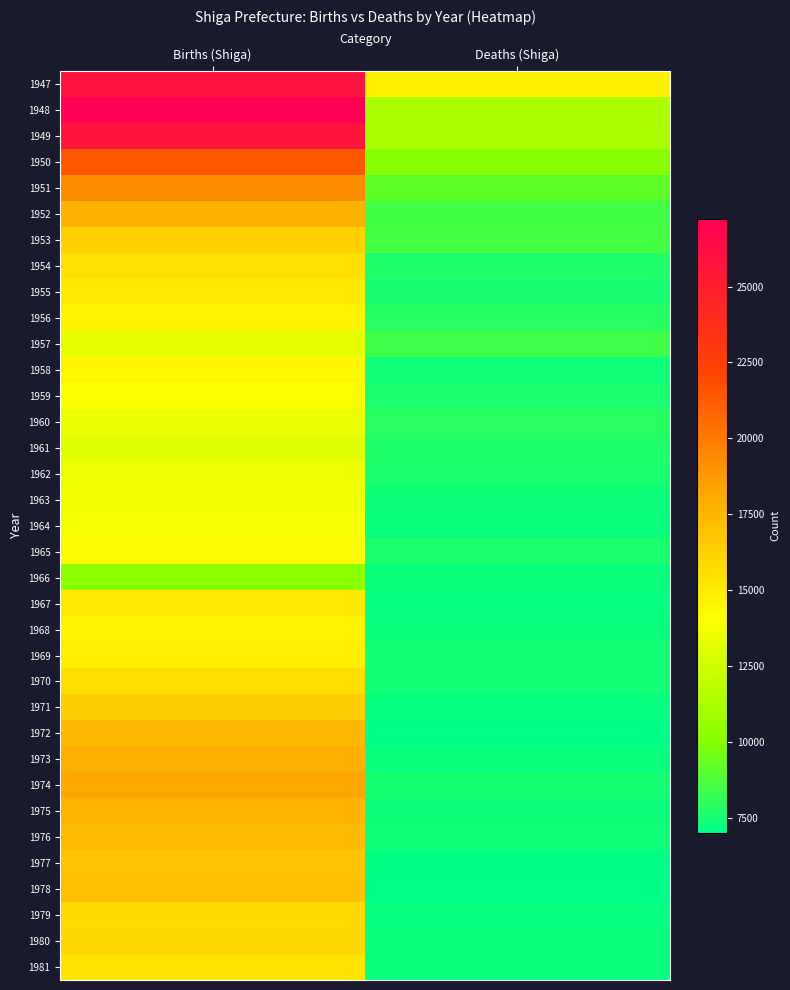

Reading left to right, what are all the values shown in this chart?

1947: Births (Shiga)=25869	Deaths (Shiga)=14675
1948: Births (Shiga)=27229	Deaths (Shiga)=11283
1949: Births (Shiga)=25662	Deaths (Shiga)=11190
1950: Births (Shiga)=21422	Deaths (Shiga)=10031
1951: Births (Shiga)=19360	Deaths (Shiga)=9119
1952: Births (Shiga)=17740	Deaths (Shiga)=8493
1953: Births (Shiga)=16260	Deaths (Shiga)=8553
1954: Births (Shiga)=15506	Deaths (Shiga)=7751
1955: Births (Shiga)=15053	Deaths (Shiga)=7552
1956: Births (Shiga)=14610	Deaths (Shiga)=7914
1957: Births (Shiga)=13237	Deaths (Shiga)=8441
1958: Births (Shiga)=14496	Deaths (Shiga)=7382
1959: Births (Shiga)=14025	Deaths (Shiga)=7612
1960: Births (Shiga)=13477	Deaths (Shiga)=7892
1961: Births (Shiga)=13041	Deaths (Shiga)=7760
1962: Births (Shiga)=13529	Deaths (Shiga)=7640
1963: Births (Shiga)=13672	Deaths (Shiga)=7299
1964: Births (Shiga)=13735	Deaths (Shiga)=7266
1965: Births (Shiga)=14277	Deaths (Shiga)=7643
1966: Births (Shiga)=10177	Deaths (Shiga)=7279
1967: Births (Shiga)=15138	Deaths (Shiga)=7184
1968: Births (Shiga)=14616	Deaths (Shiga)=7276
1969: Births (Shiga)=14803	Deaths (Shiga)=7450
1970: Births (Shiga)=15593	Deaths (Shiga)=7484
1971: Births (Shiga)=16376	Deaths (Shiga)=7193
1972: Births (Shiga)=17466	Deaths (Shiga)=7012
1973: Births (Shiga)=17858	Deaths (Shiga)=7281
1974: Births (Shiga)=18303	Deaths (Shiga)=7521
1975: Births (Shiga)=17629	Deaths (Shiga)=7307
1976: Births (Shiga)=17310	Deaths (Shiga)=7368
1977: Births (Shiga)=16919	Deaths (Shiga)=7082
1978: Births (Shiga)=17061	Deaths (Shiga)=7022
1979: Births (Shiga)=15884	Deaths (Shiga)=7178
1980: Births (Shiga)=15946	Deaths (Shiga)=7276
1981: Births (Shiga)=15400	Deaths (Shiga)=7252